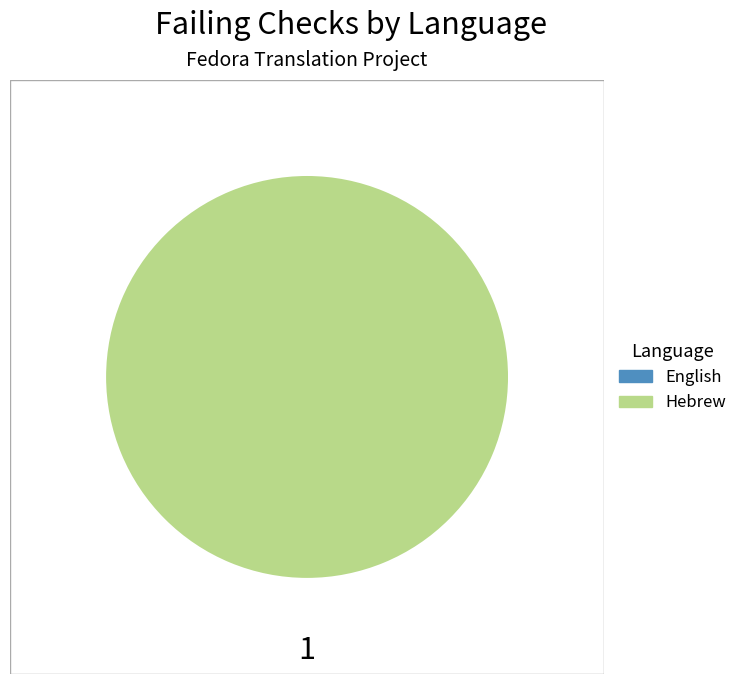

To the nearest percent, what percentage of the pie is Hebrew?

100%